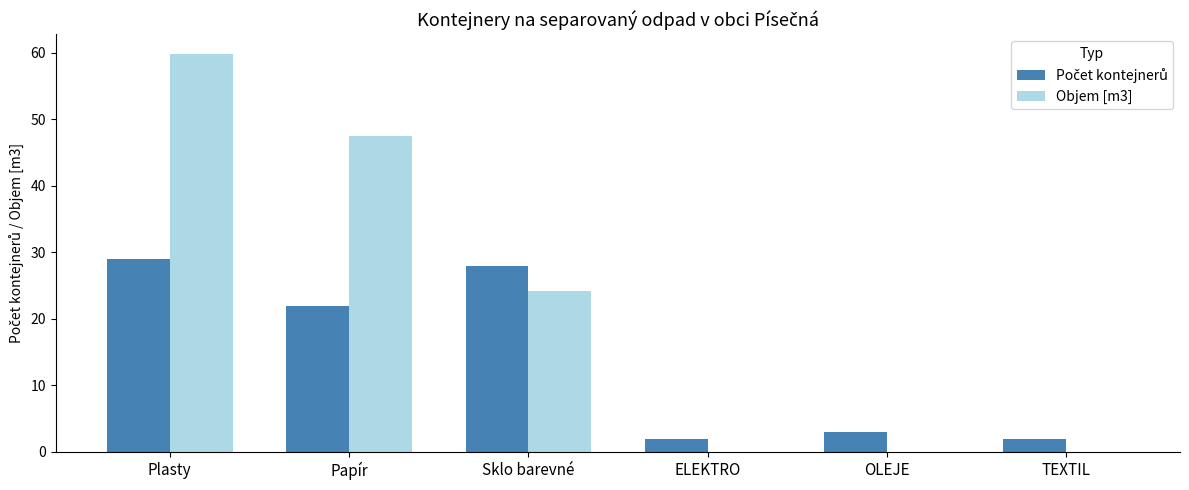

Are the bars grouped side by side (vs. stacked)?

Yes